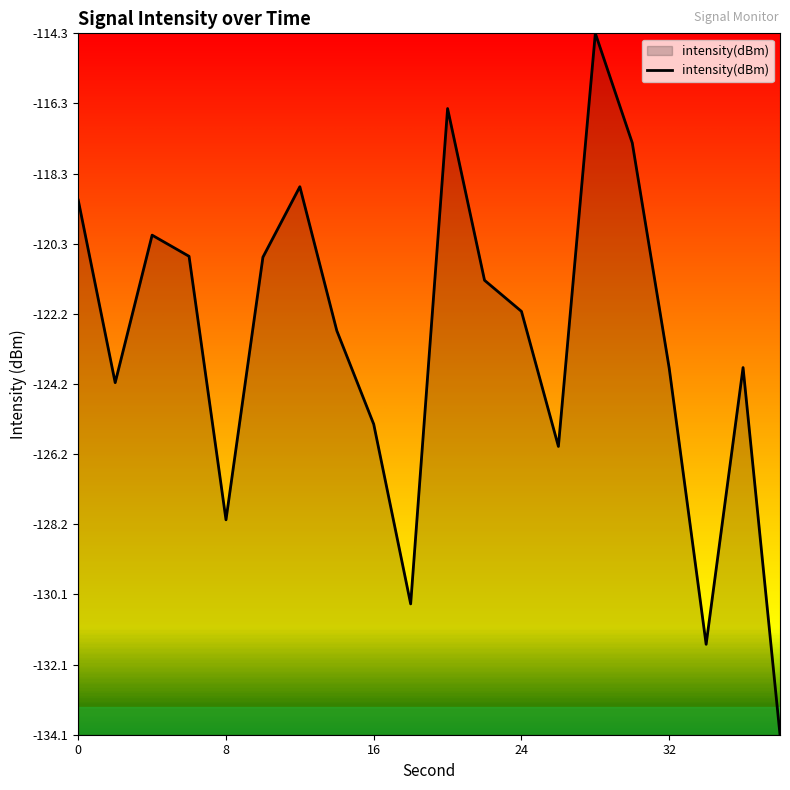

What is the difference between the maximum and minimum values?

19.8